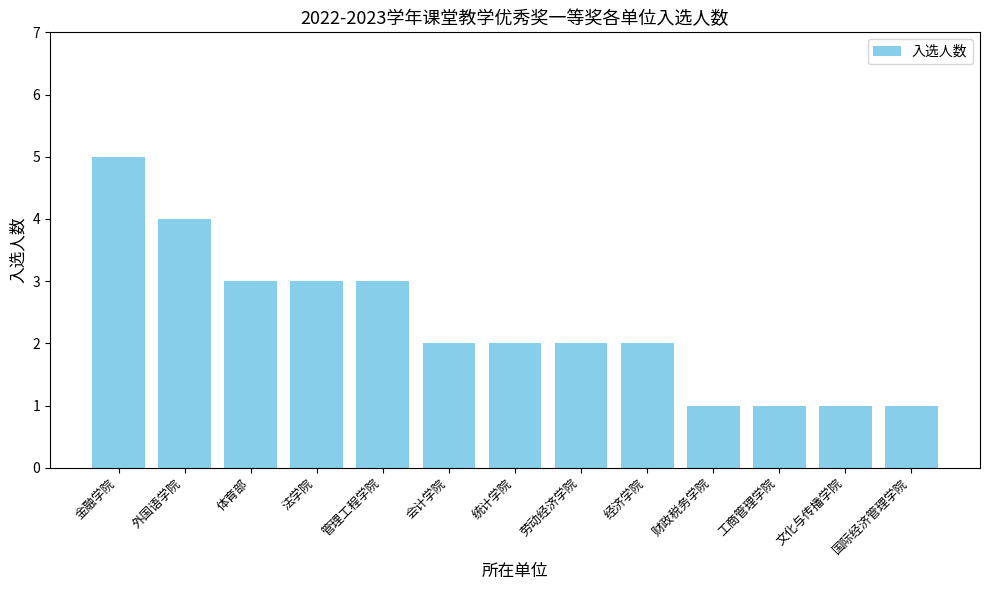

Is it true that the value at 财政税务学院 is 1?

True